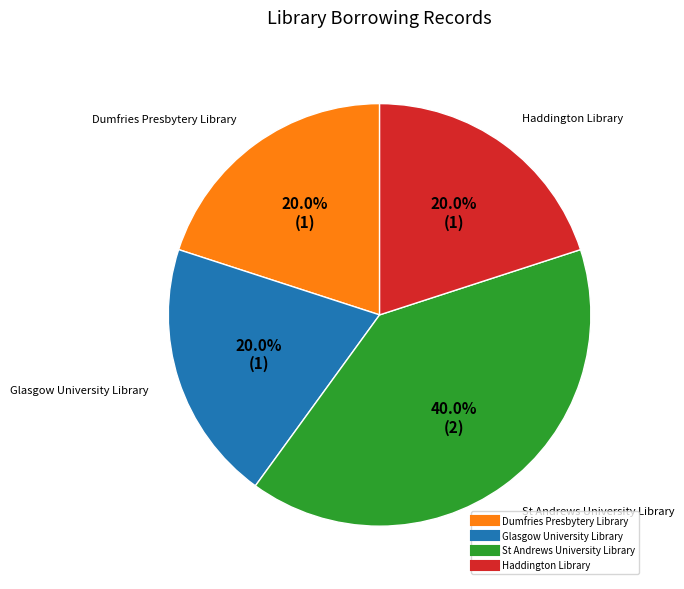

Approximately how many times larger is the value at St Andrews University Library compared to Dumfries Presbytery Library?

2.0